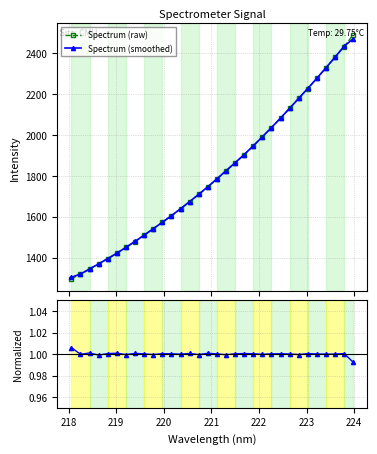

What is the highest value of the Spectrum (raw) series?

2487.4